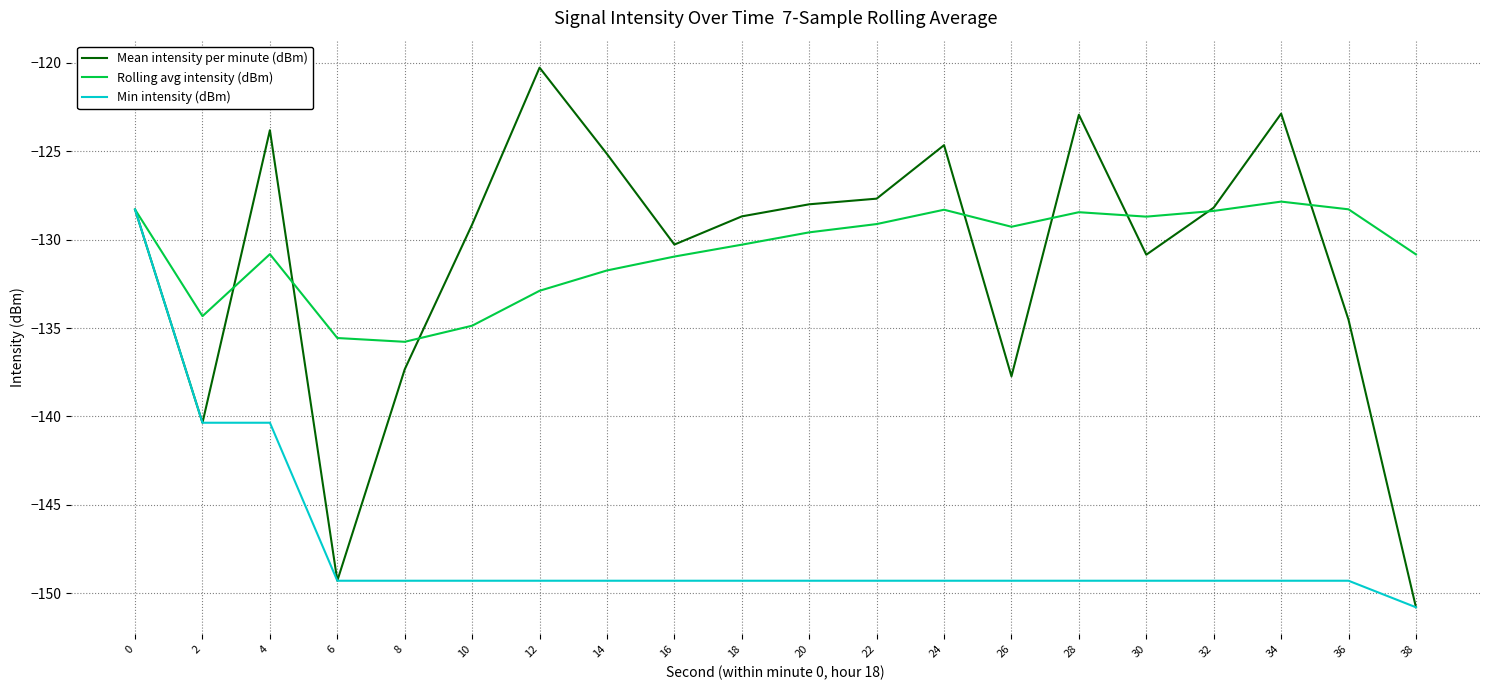

What is the lowest value of the Rolling avg intensity (dBm) series?

-135.8